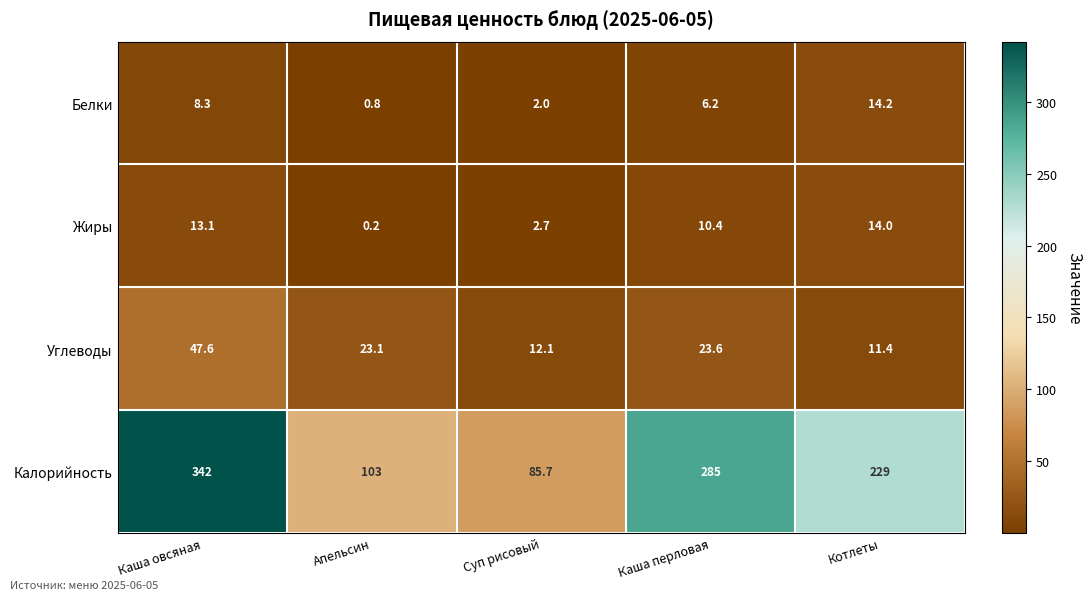

True or false: Калорийность has a value of 103.0 at Апельсин.

True